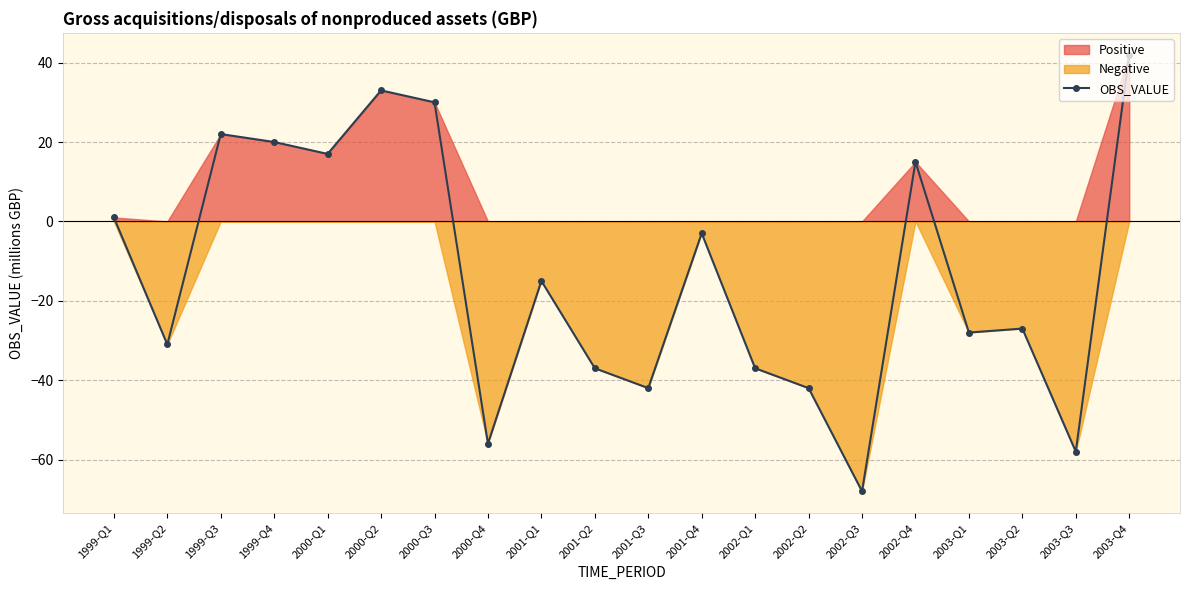

How many interior local peaks (higher than both neighbors) does the data have?

6